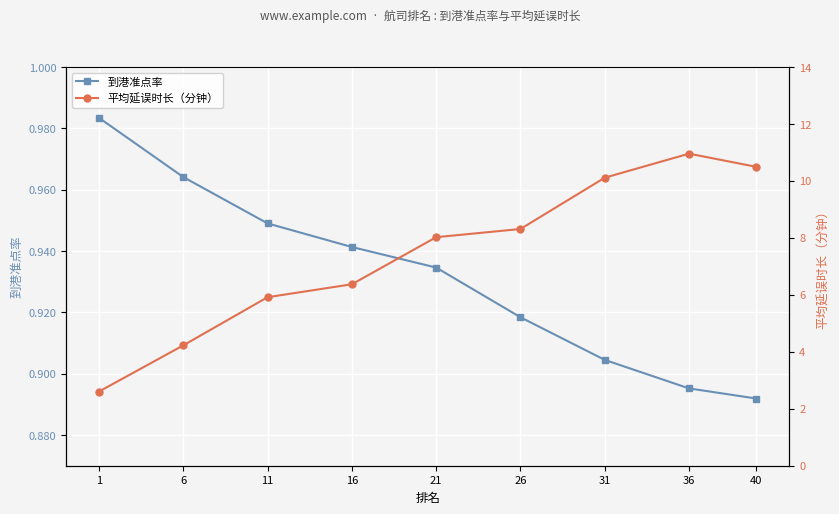

Reading left to right, list all the values displayed in this chart.

到港准点率: 1.0	1.0	0.9	0.9	0.9	0.9	0.9	0.9	0.9
平均延误时长（分钟）: 2.6	4.2	5.9	6.4	8.0	8.3	10.1	11.0	10.5